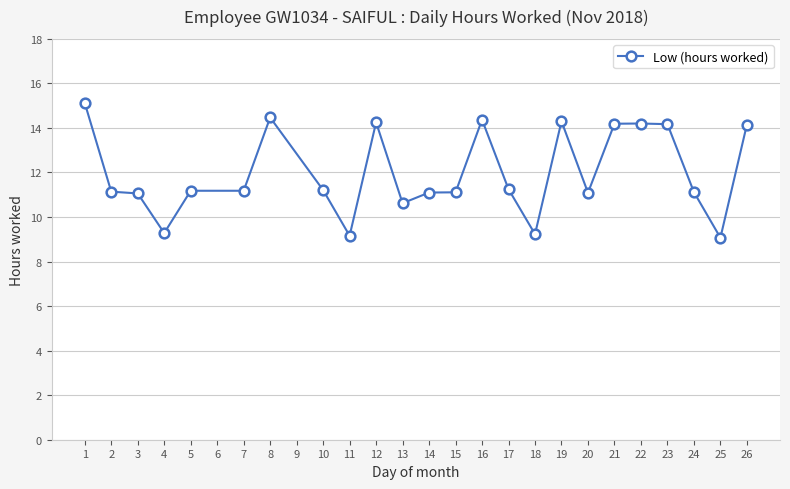

How many distinct data groups are displayed?

1